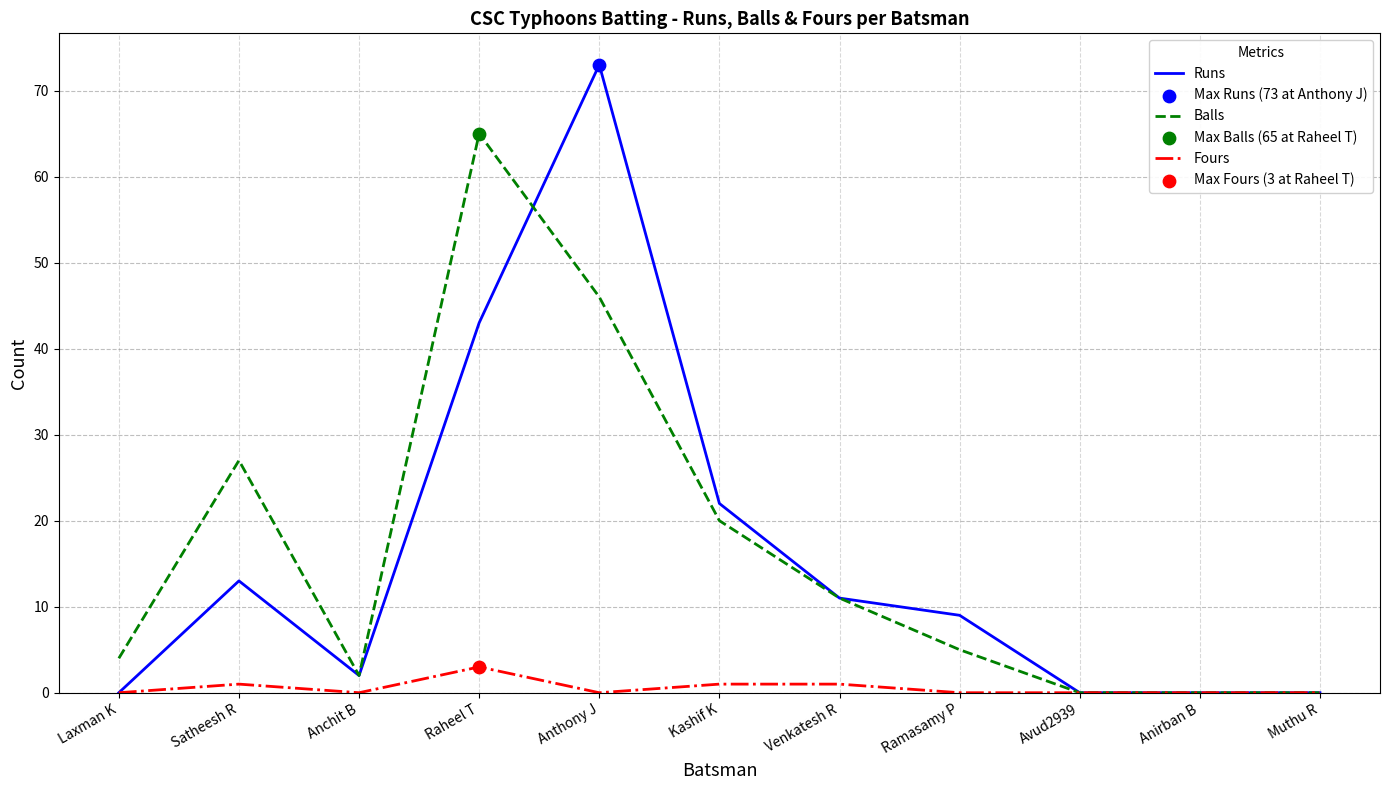

Which series changed the most between Laxman K and Anthony J?

Runs